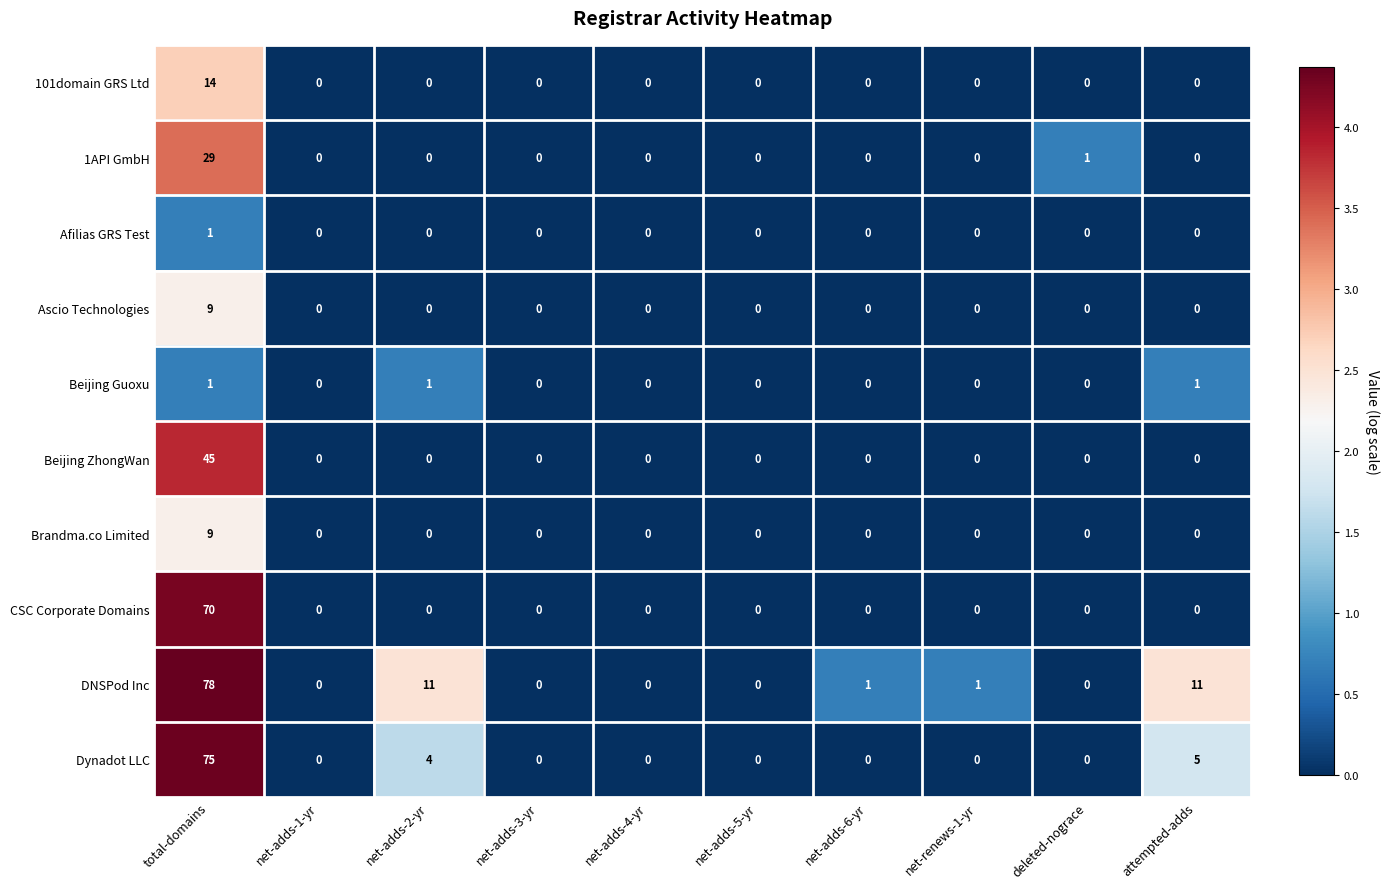

The value of Beijing ZhongWan at attempted-adds is 0. True or false?

True